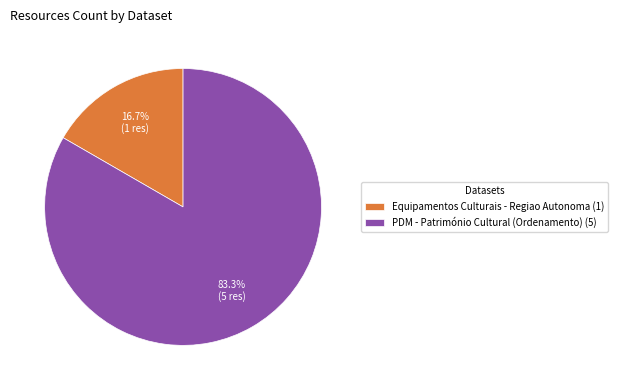

To the nearest percent, what is the average slice percentage?

50%